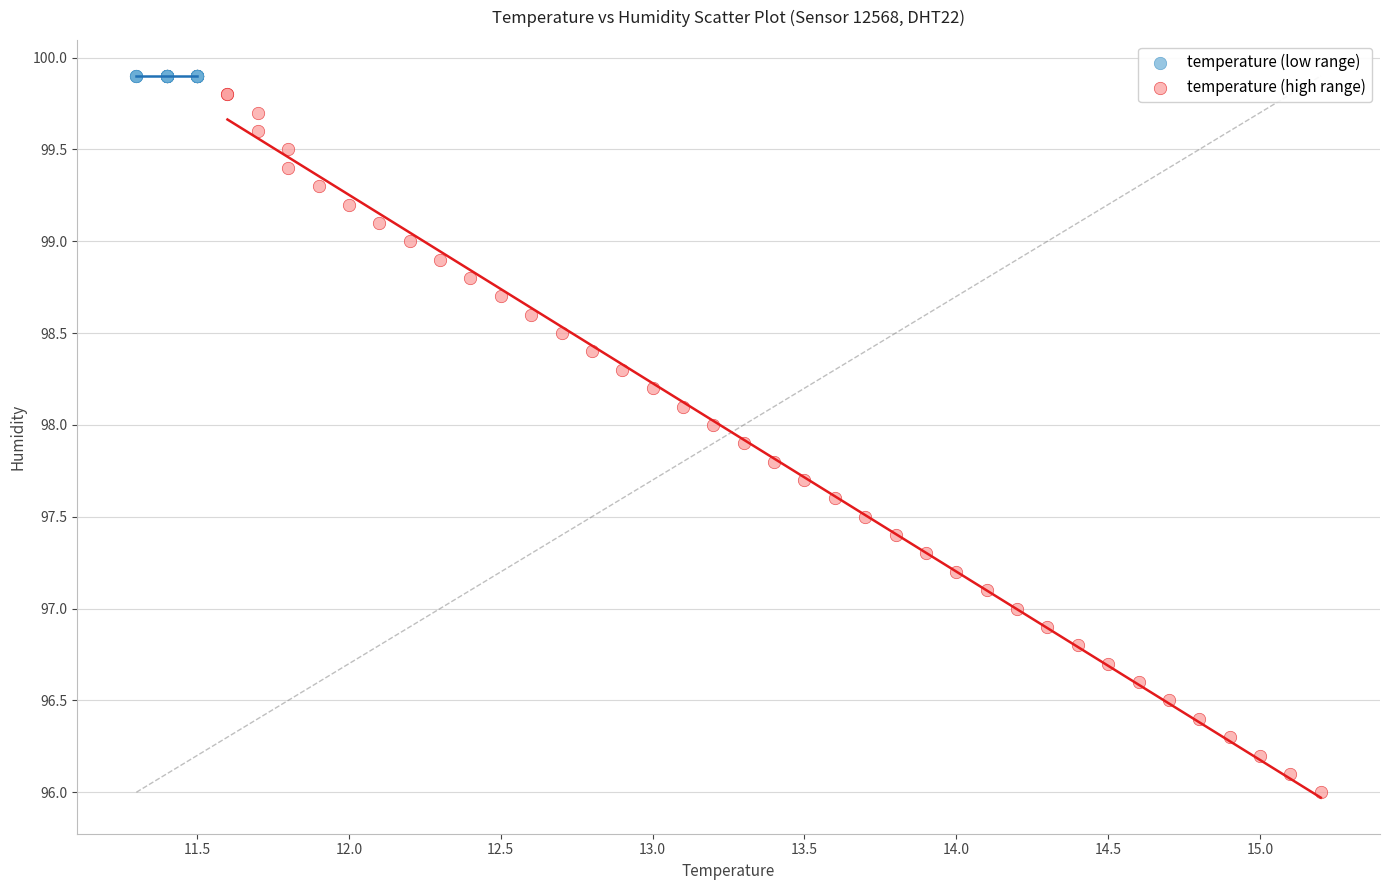

Which series contains the lowest Y value?

temperature (high range)